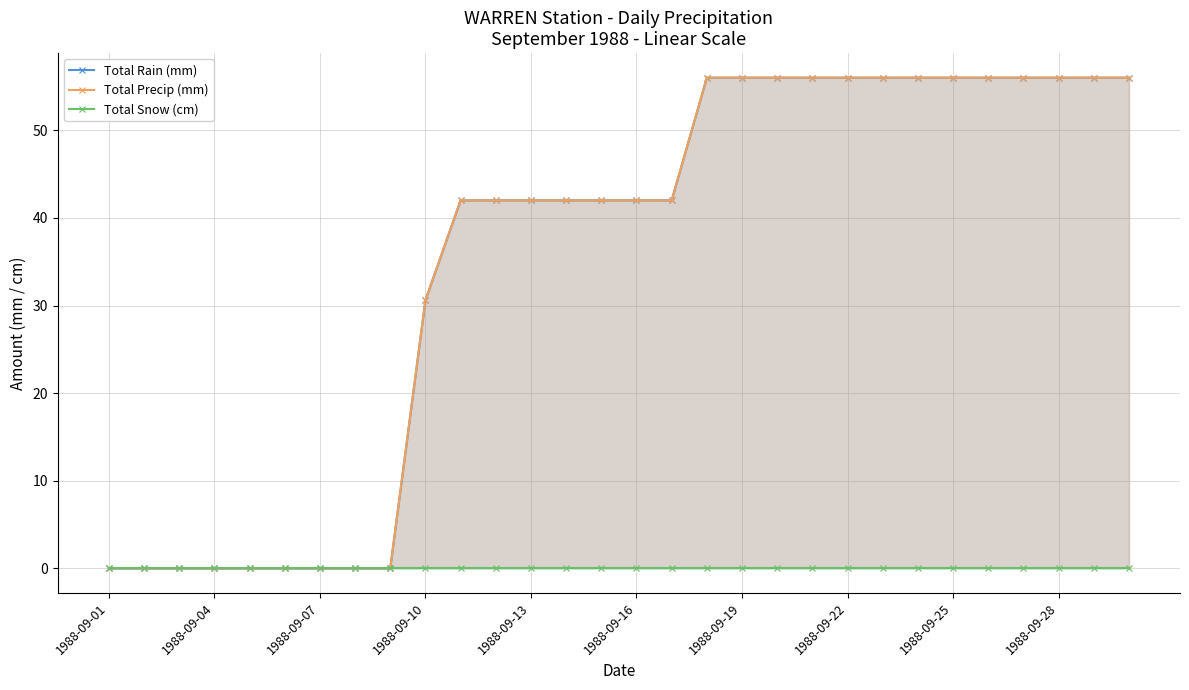

Does the chart display data point markers on the line(s)?

Yes